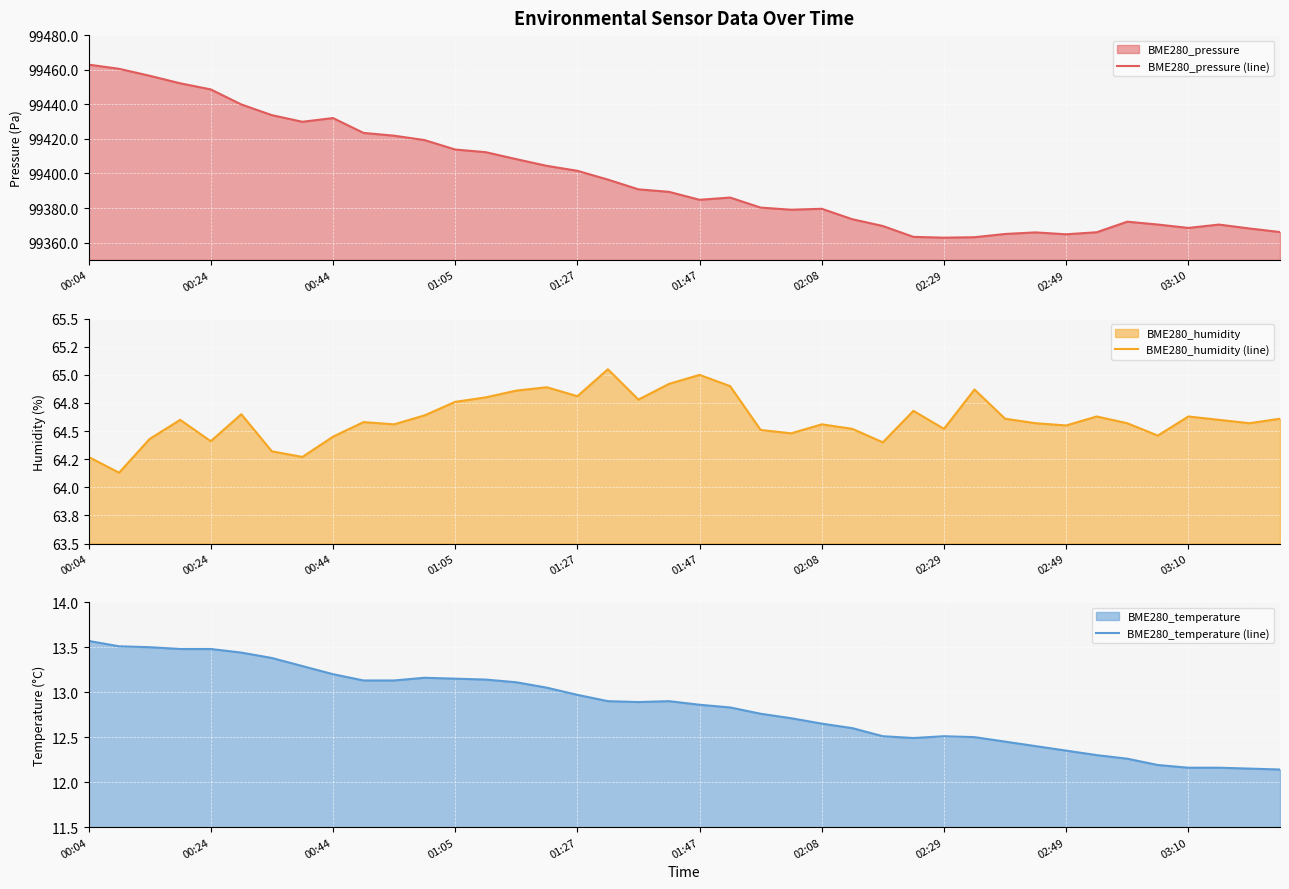

What is the lowest value of the BME280_pressure (line) series?

99362.9